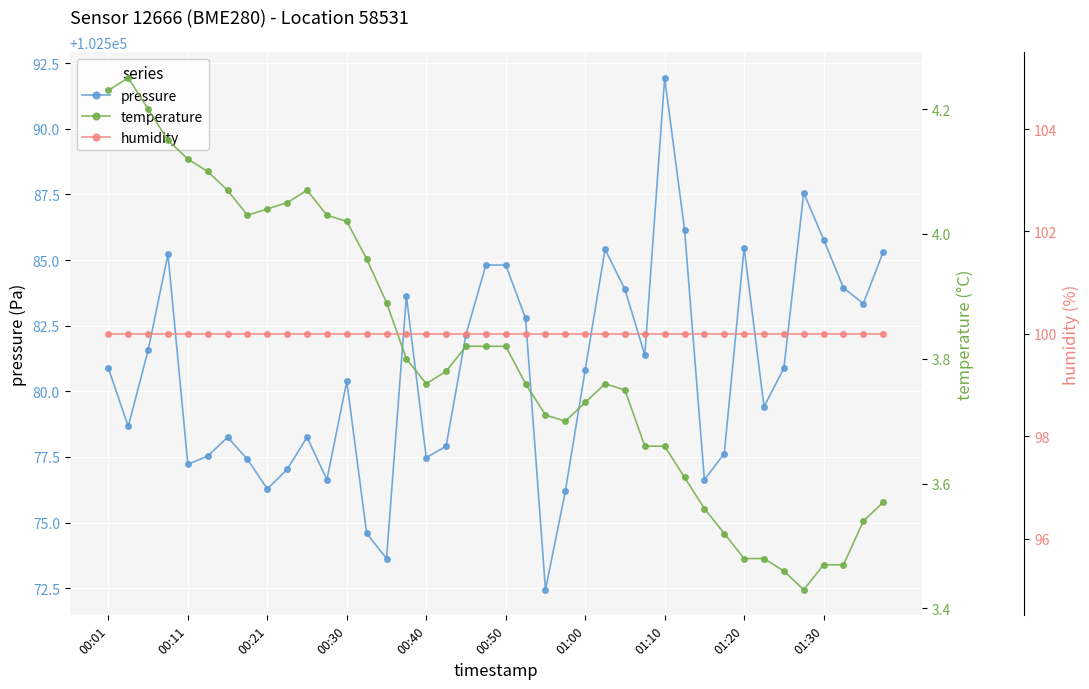

In pressure, how many points are lower than both neighbors (excluding endpoints)?

11